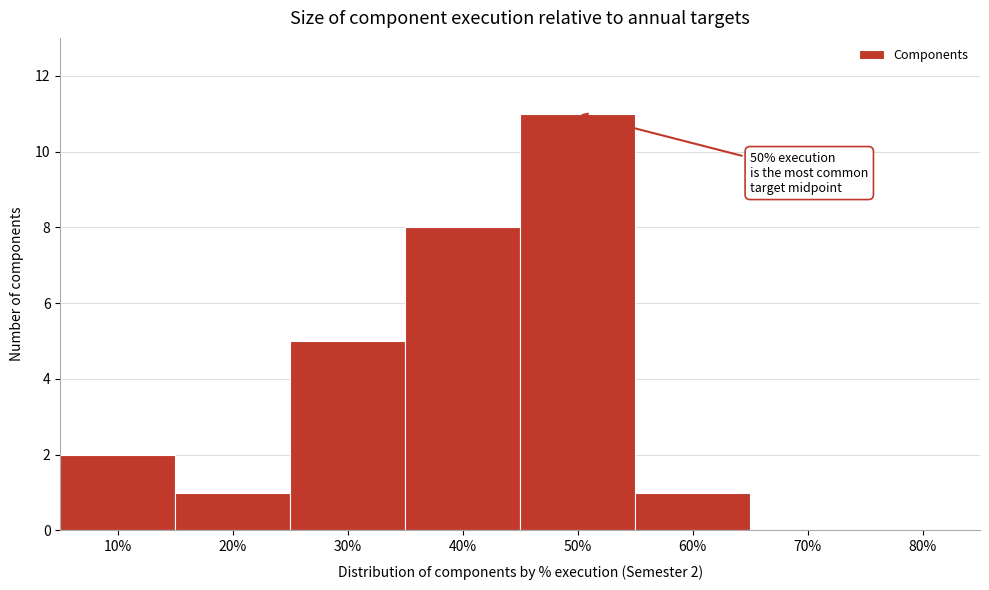

What is the sum of the values at 10% and 60%?

3